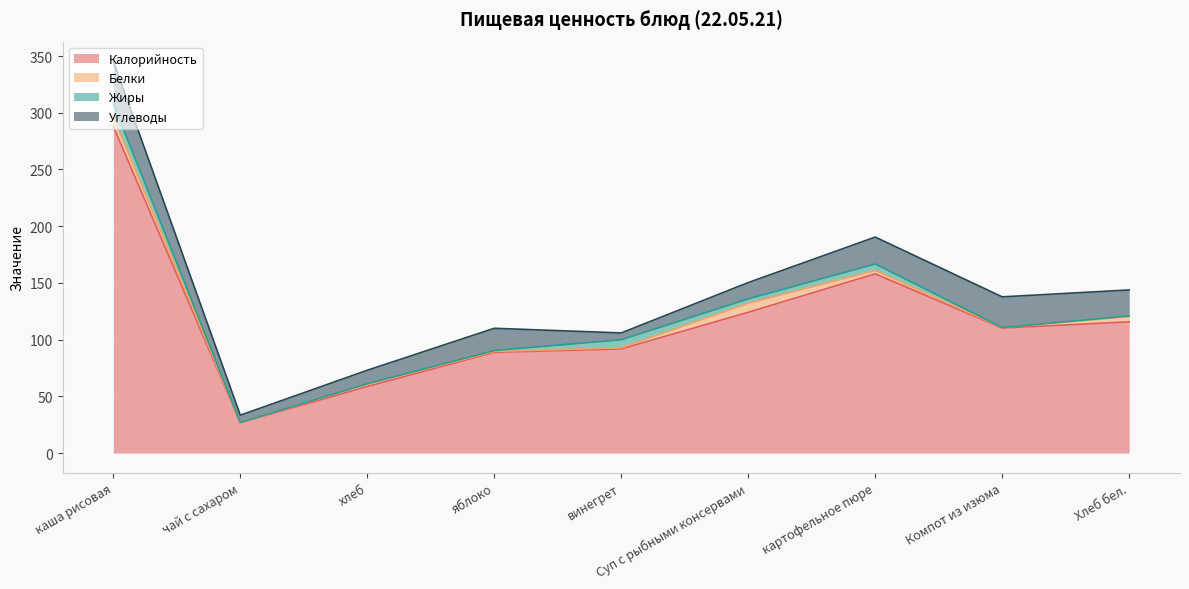

How many interior local valleys does the Жиры series have?

3